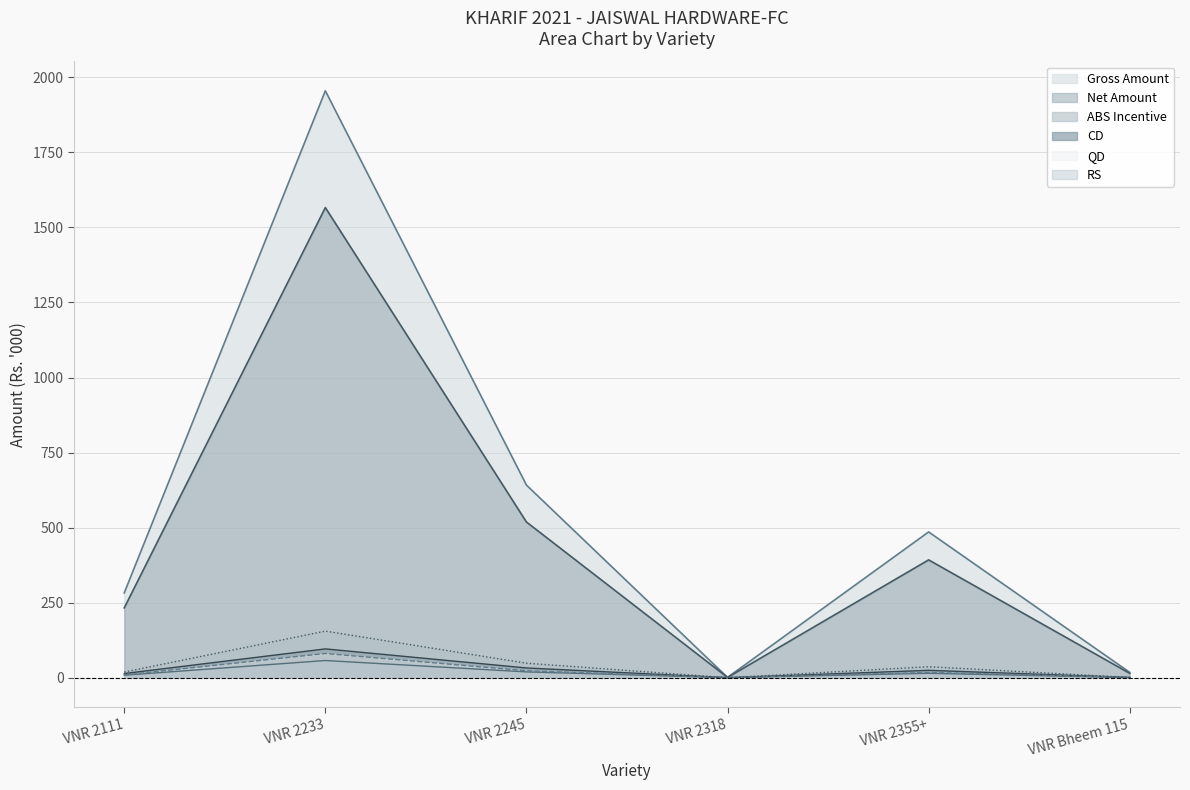

Which category has the highest value across all series?

VNR 2233